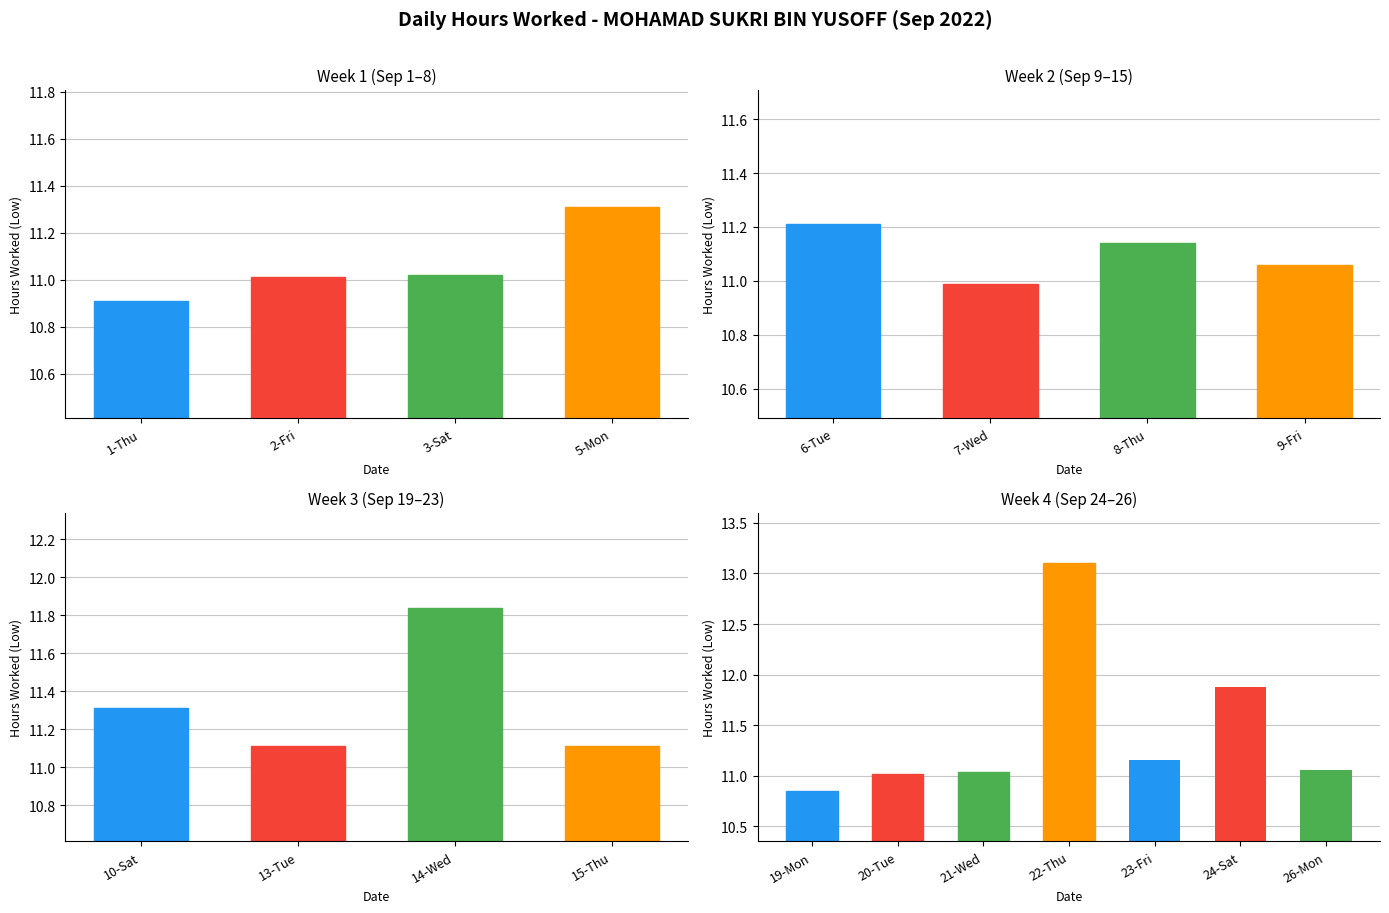

What is the change in value from 23-Fri to 26-Mon?

-0.1